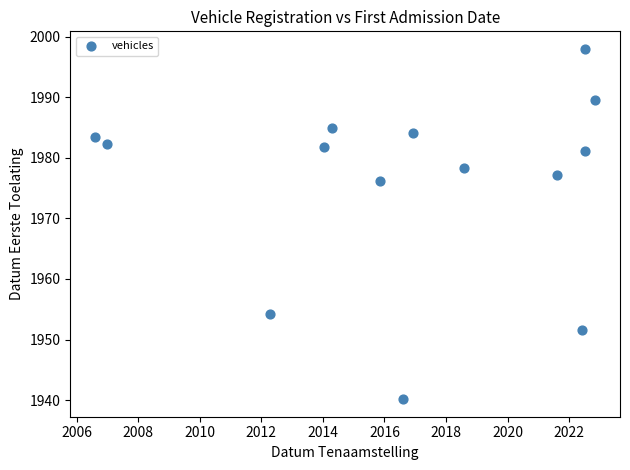

What is the range of Y values (max minus min)?

57.8